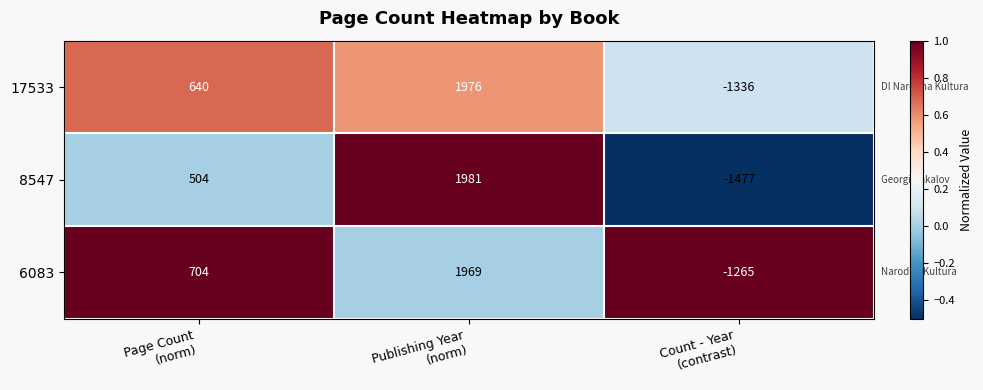

What is the minimum value shown in the chart?

-1477